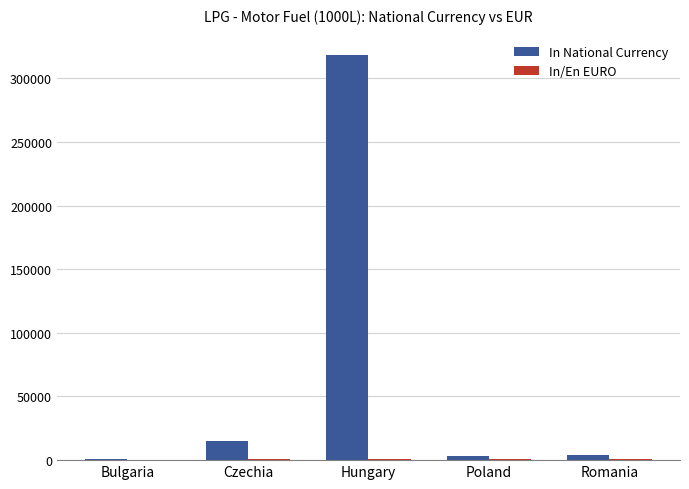

The value of In National Currency at Hungary is 475240.7. True or false?

False